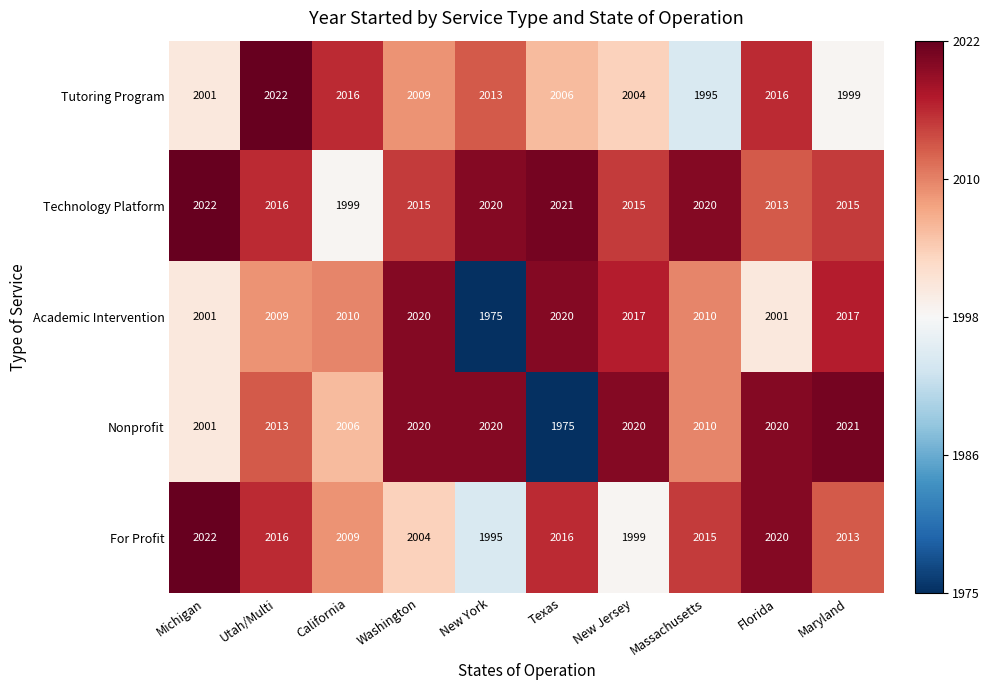

Which series changed the most between Utah/Multi and New York?

Academic Intervention